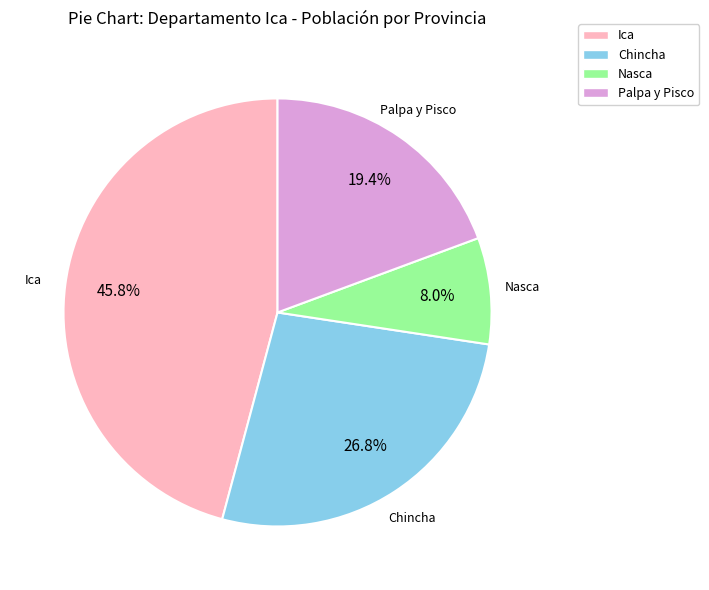

Rank the categories by value from highest to lowest.

Ica, Chincha, Palpa y Pisco, Nasca